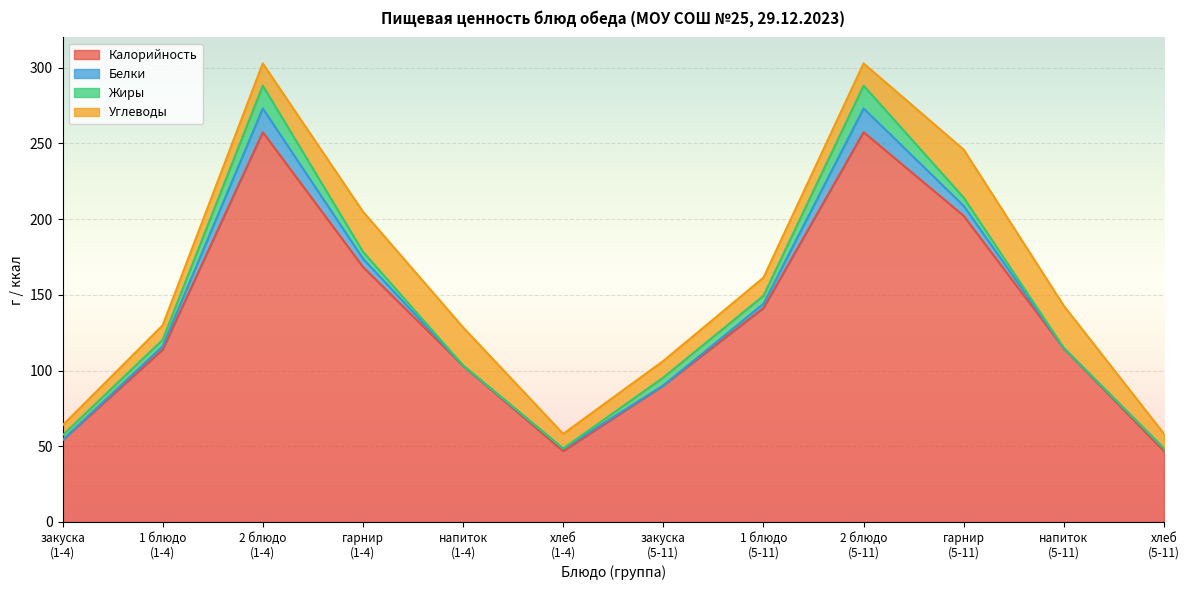

Count the number of categories in the chart.

12